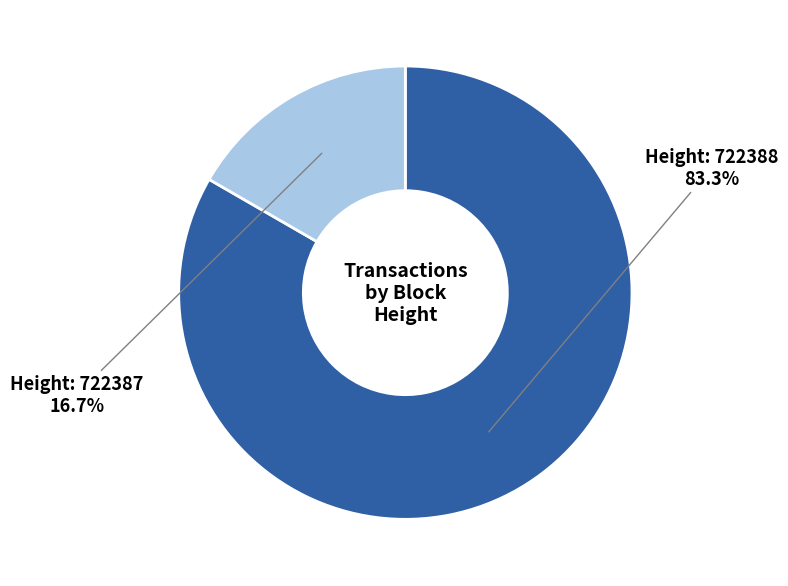

Is there a majority slice in this chart?

Yes